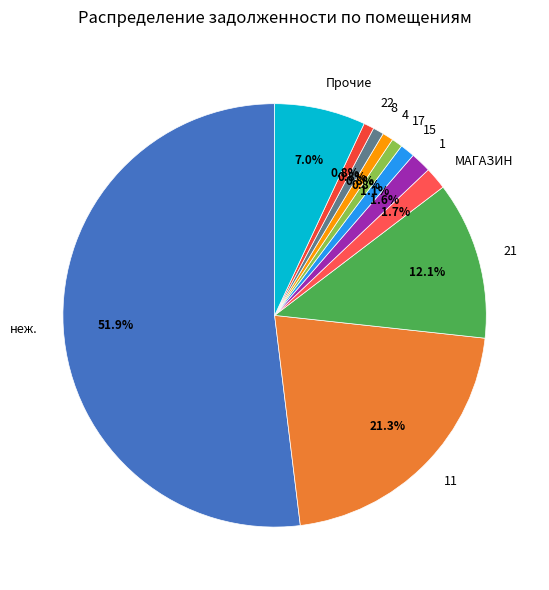

Which slice is the largest?

неж.